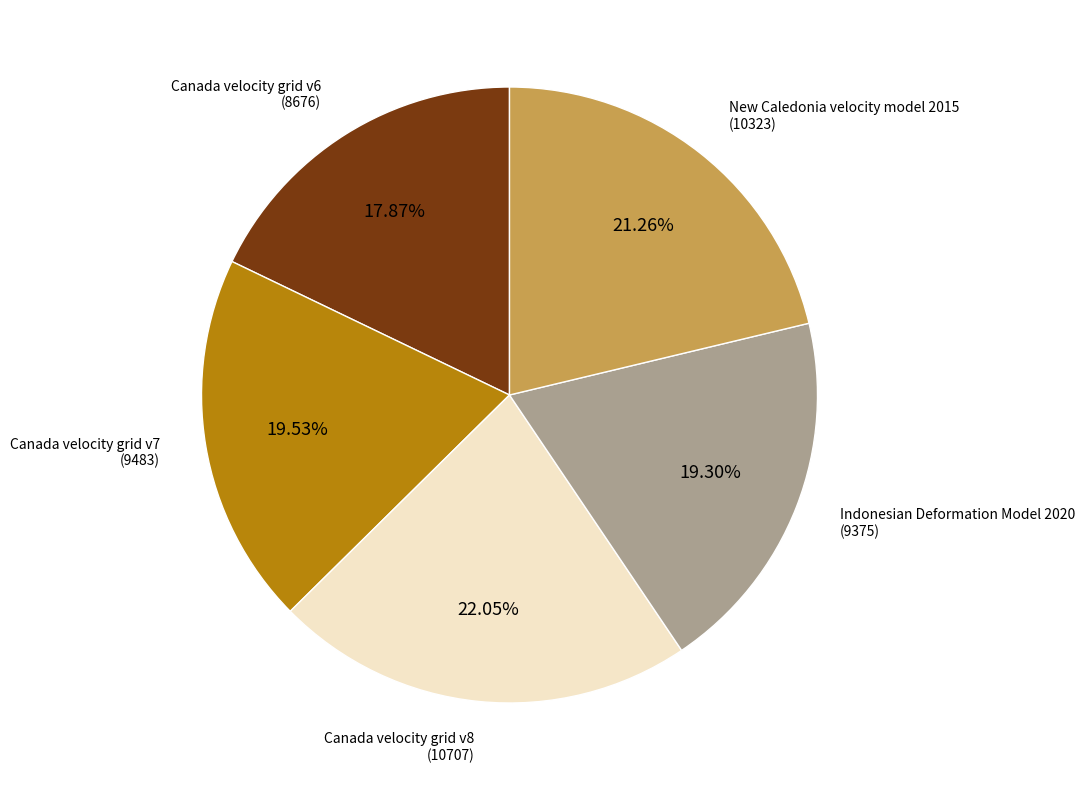

Does any single category account for the majority?

No